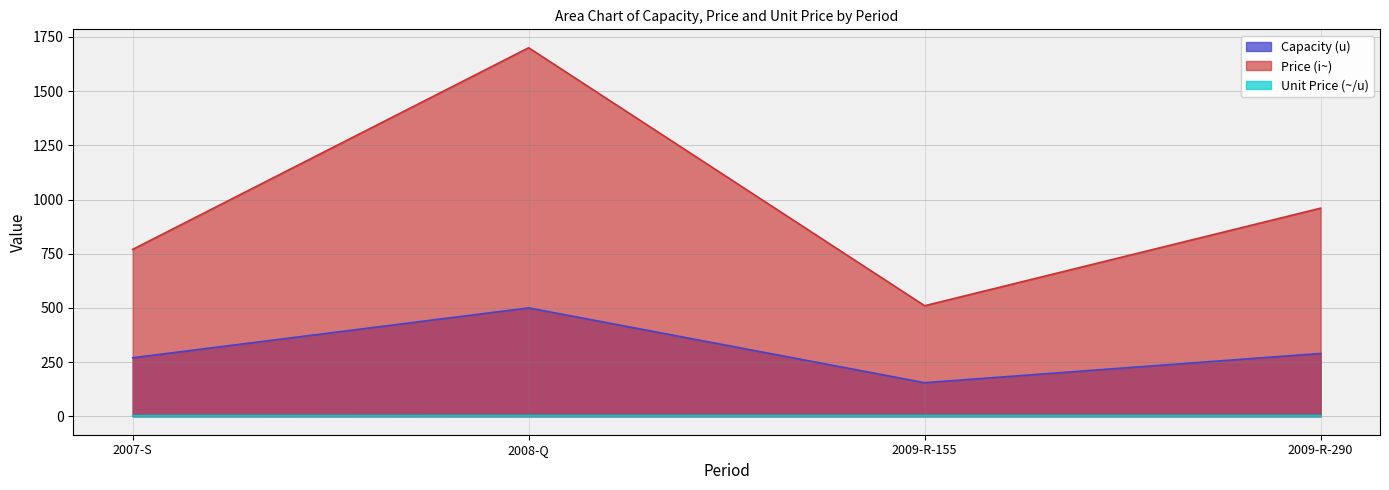

Does the chart have visible grid lines?

Yes